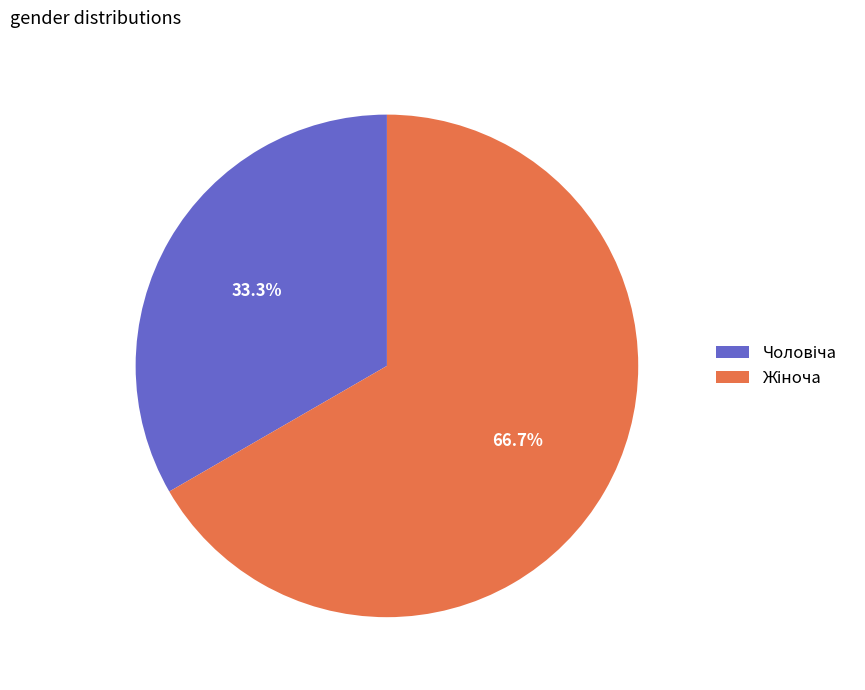

Does any single category account for the majority?

Yes